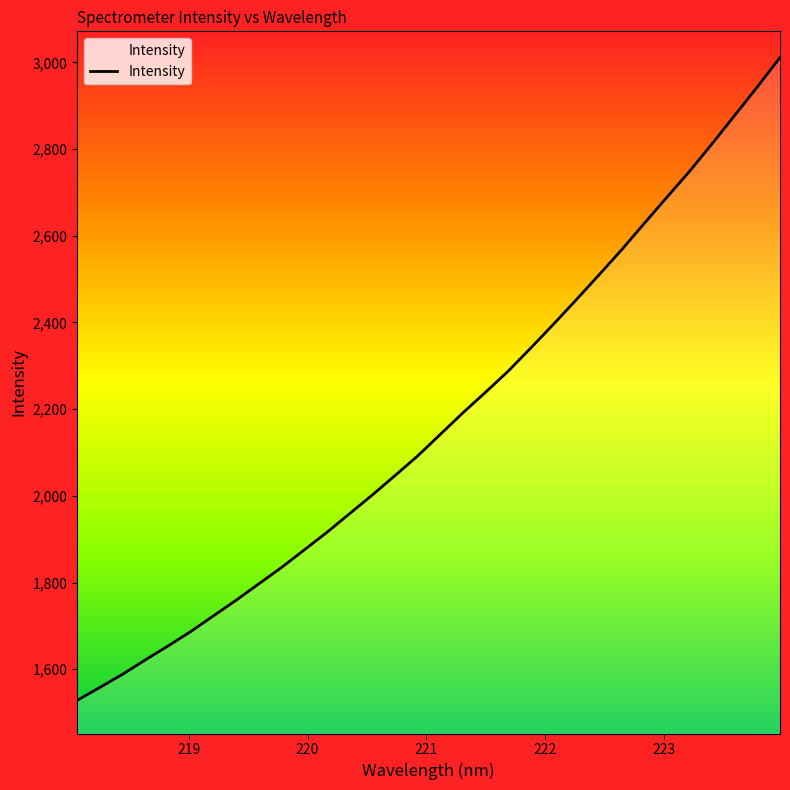

Does the chart display data point markers on the line(s)?

No